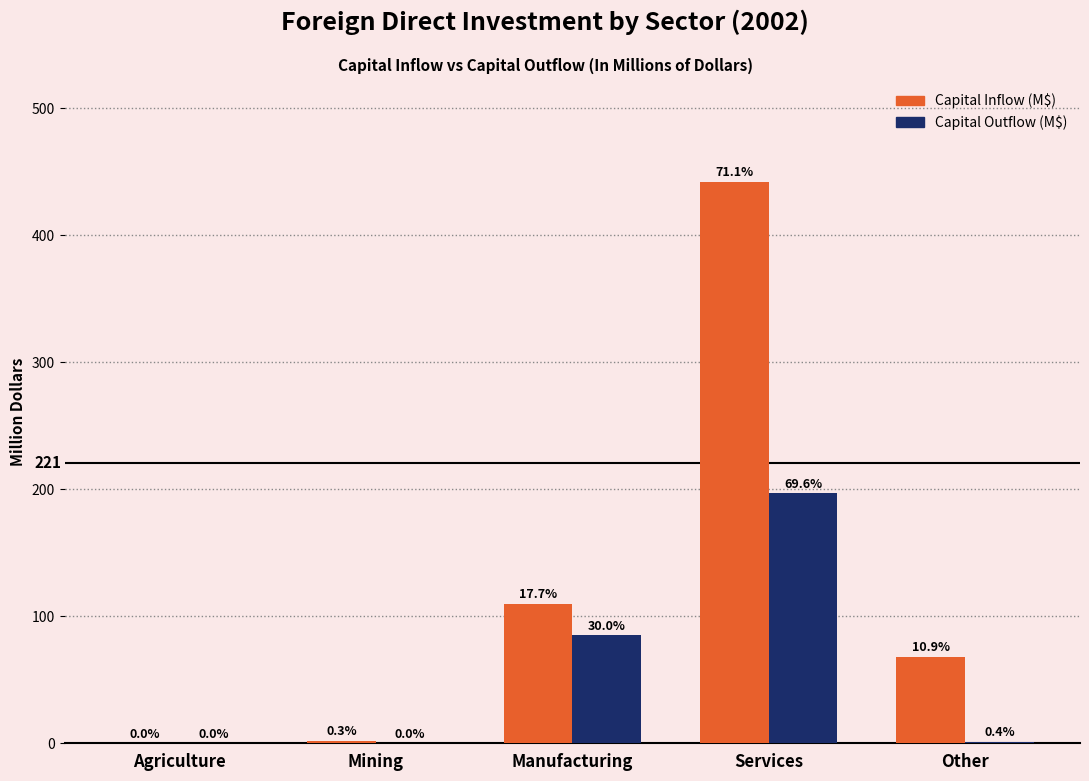

At which label does Capital Outflow (M$) reach its peak?

Services